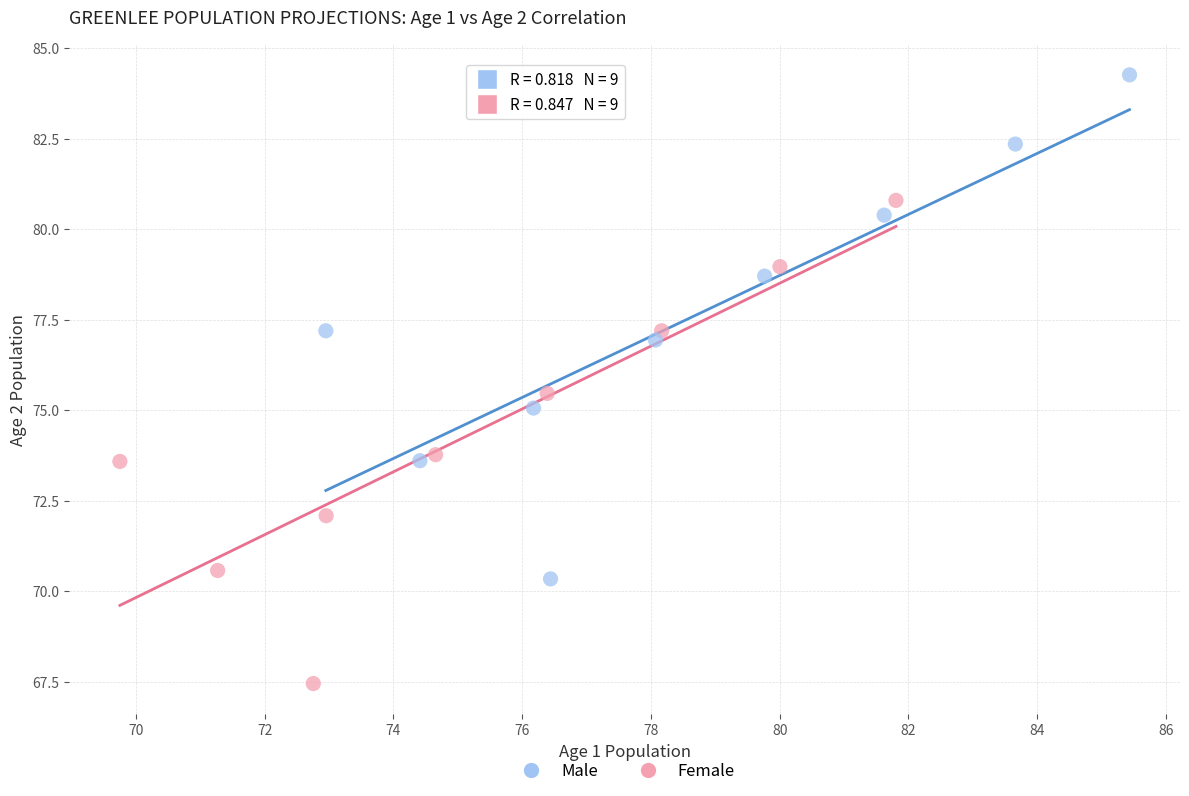

Which series contains the highest Y value?

Male